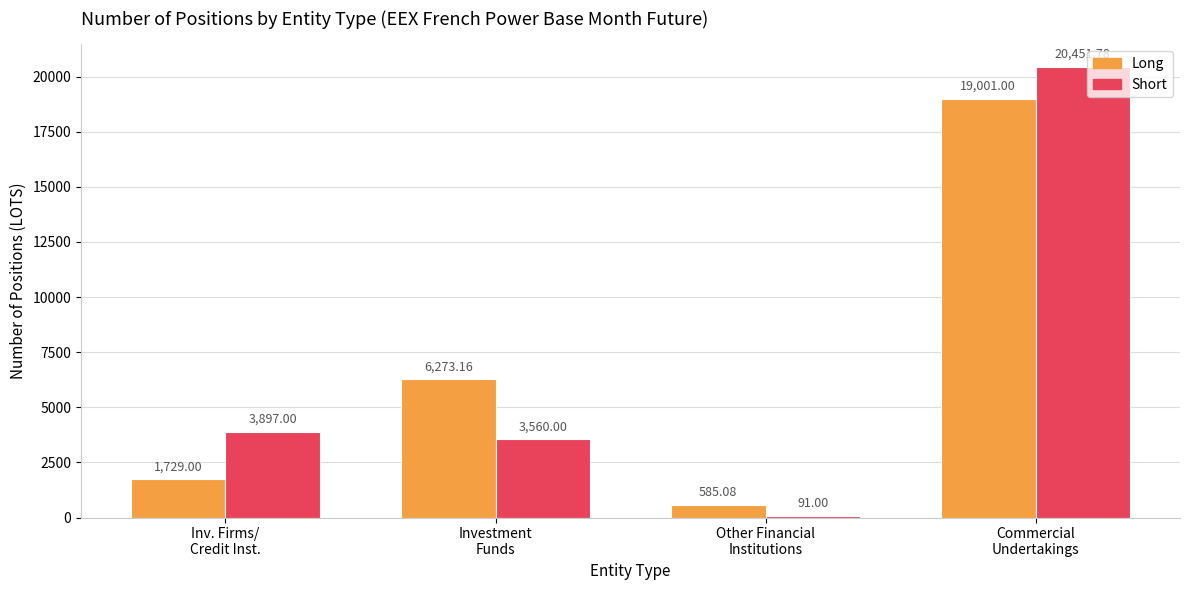

What is the value of the Long bar at the 1st from the left?

1729.0